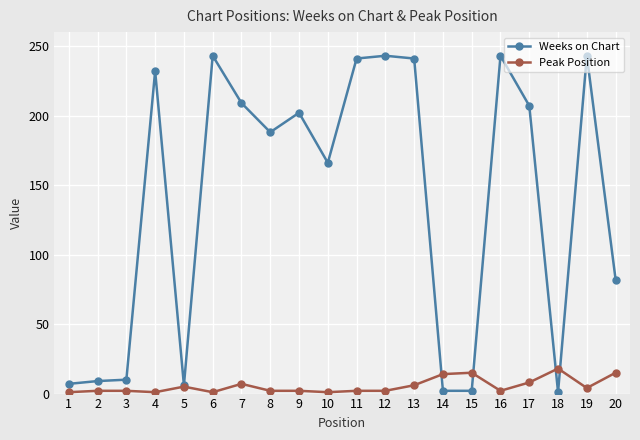

Which series ends up on top after the final intersection of Peak Position and Weeks on Chart?

Weeks on Chart